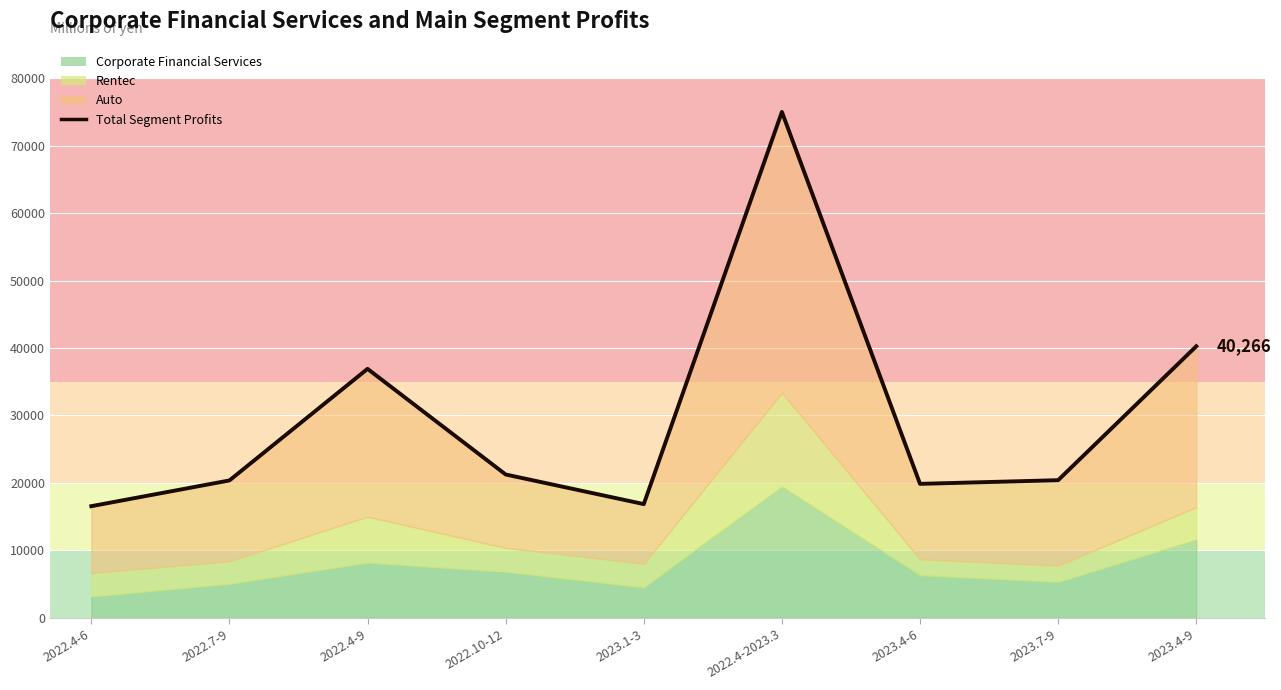

At which category does the data reach its first local valley?

2023.1-3